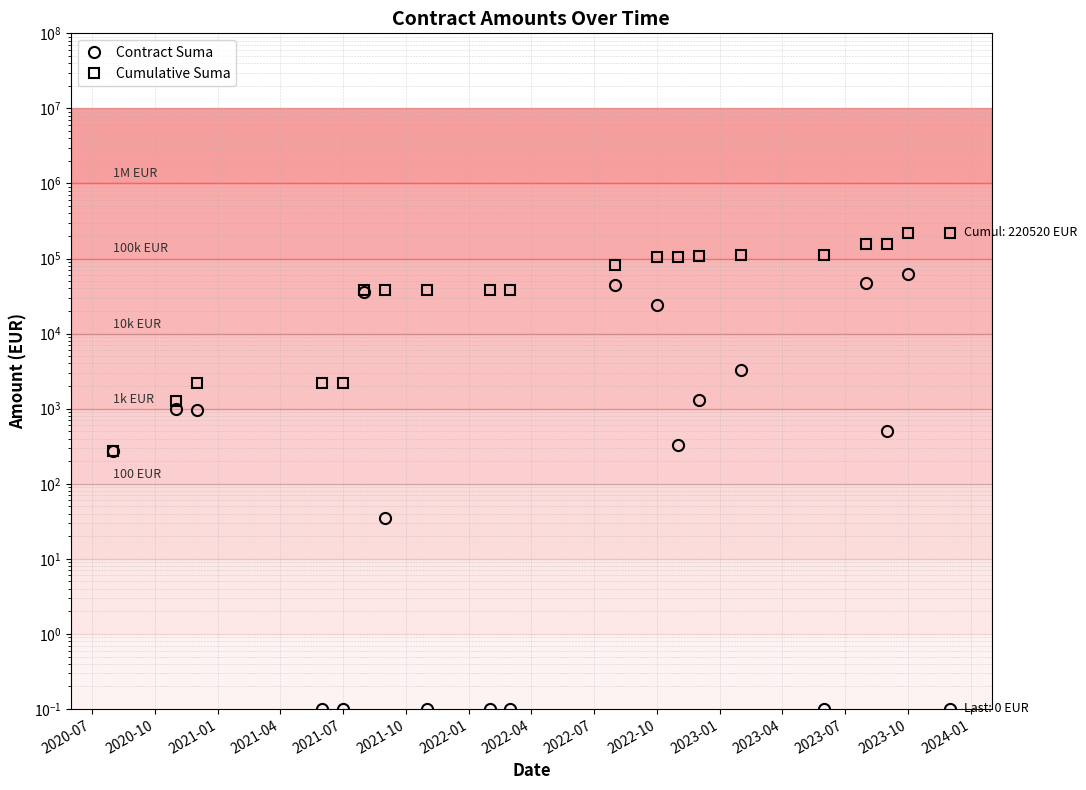

Between 2020-07 and 2021-04, which series saw the biggest shift?

Cumulative Suma